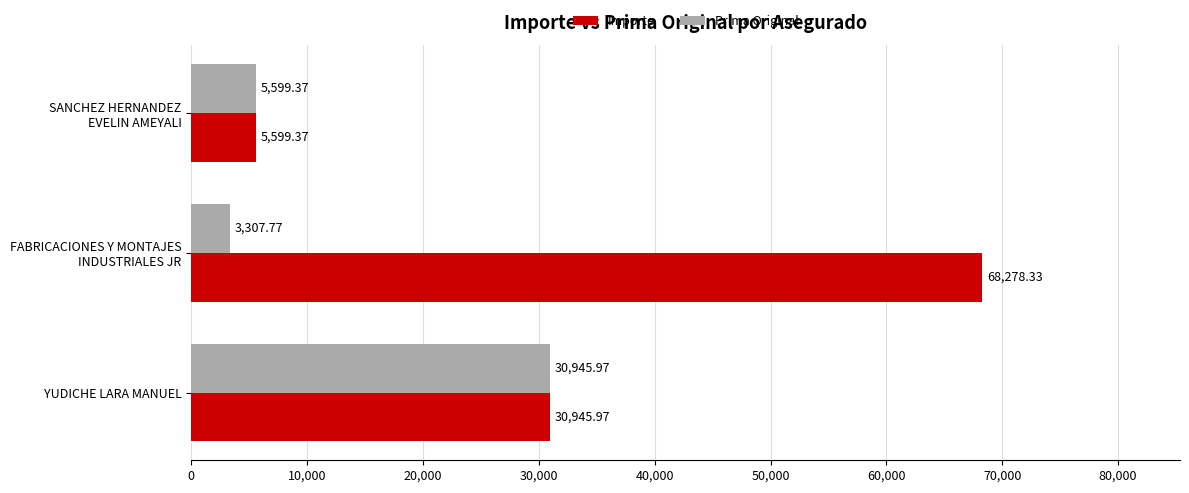

What is the maximum value shown in the chart?

68278.3